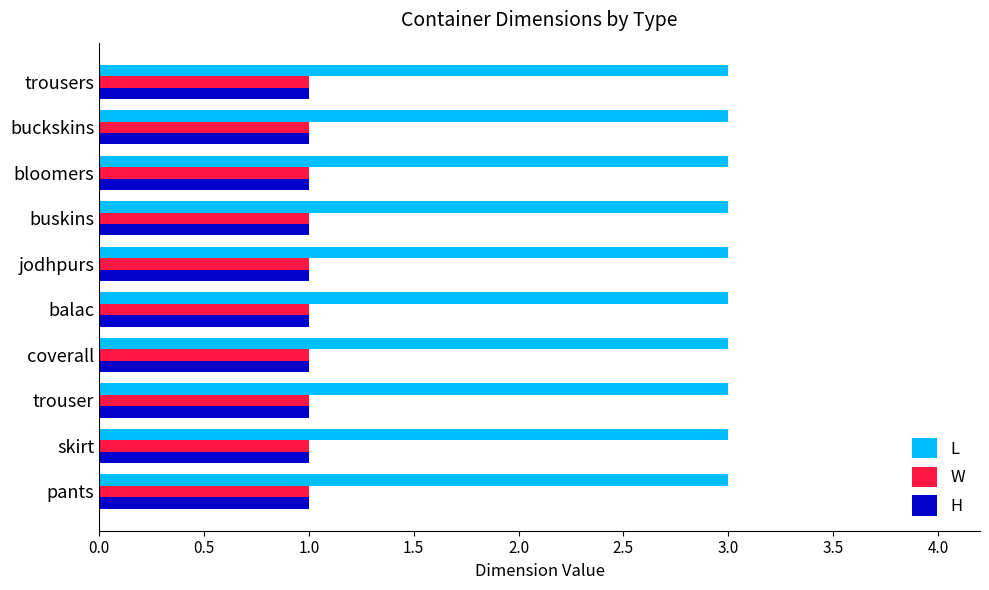

What is the total value across all series at pants?

5